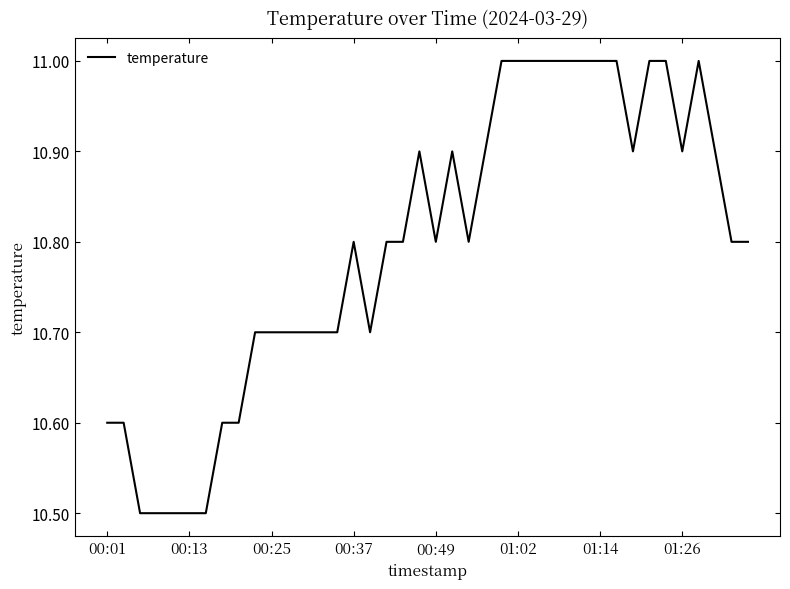

What is the greatest value displayed?

11.0